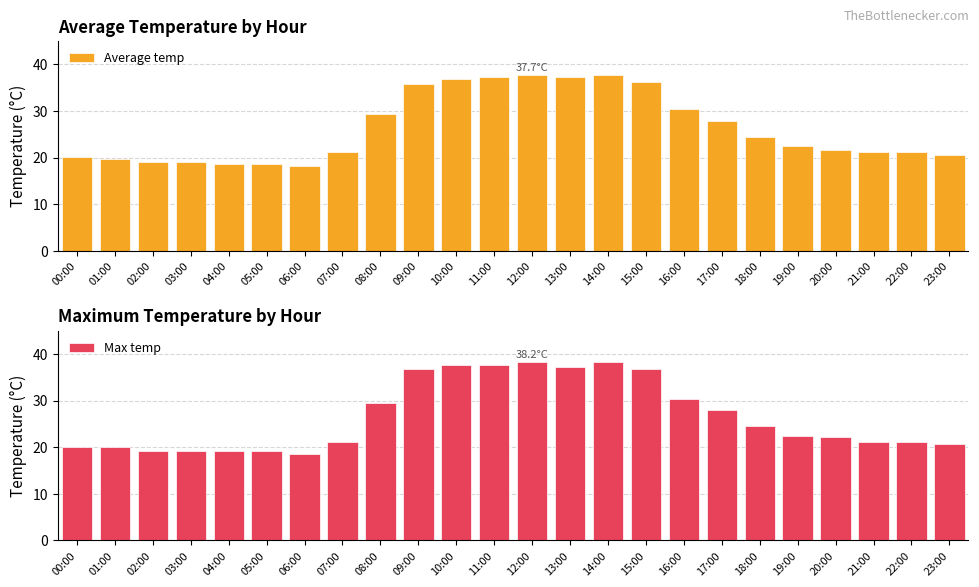

At which category is the sum across all series the highest?

12:00